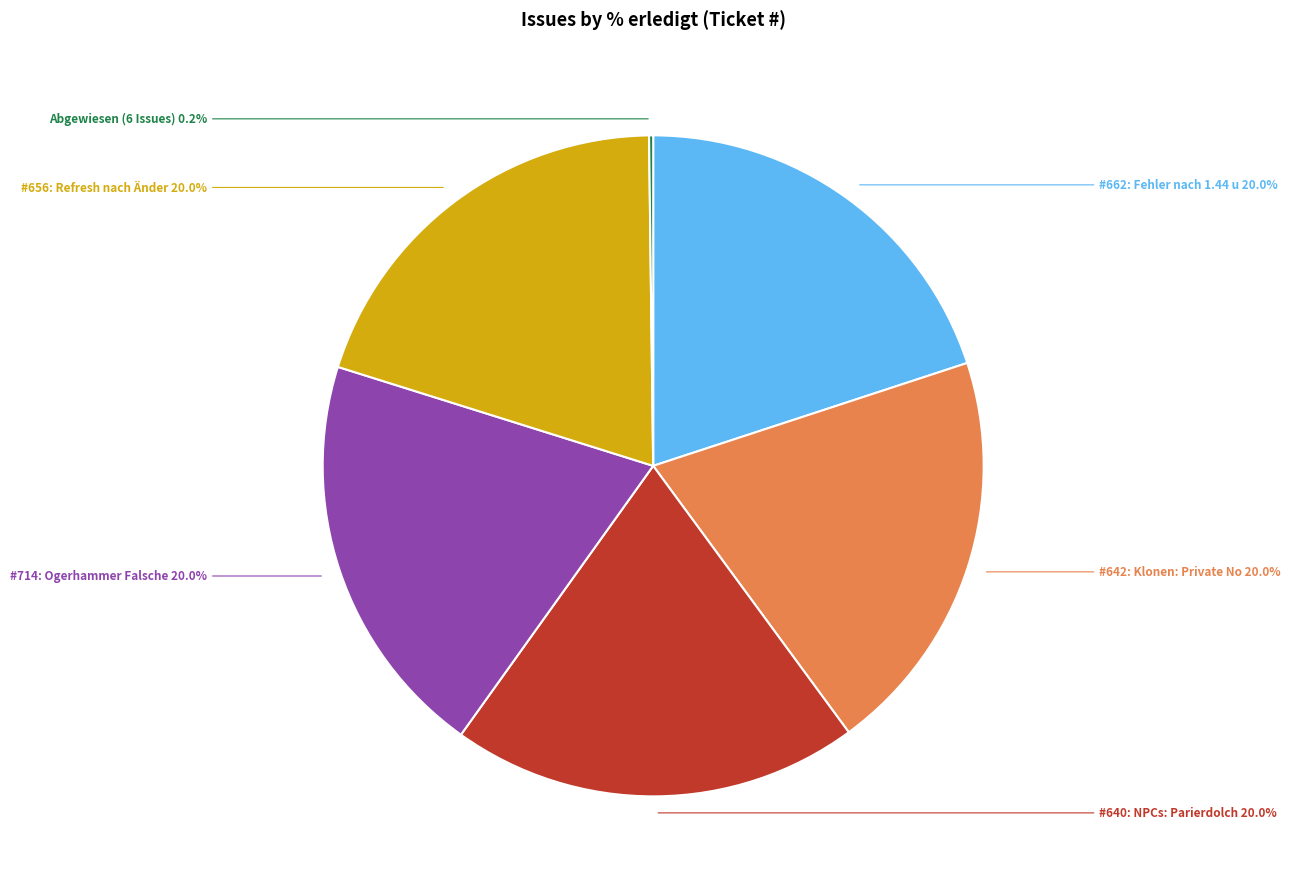

Which slice is the largest?

662